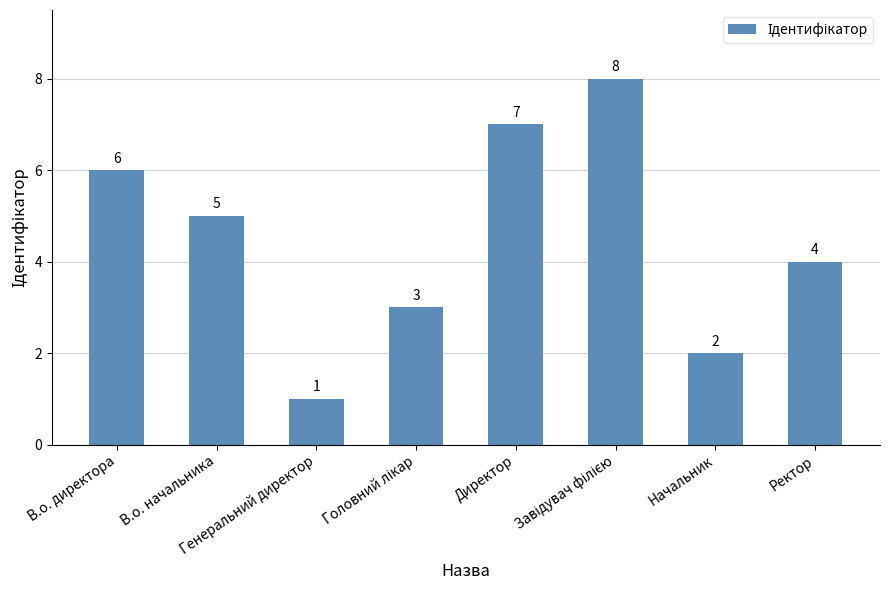

What is the smallest value displayed?

1